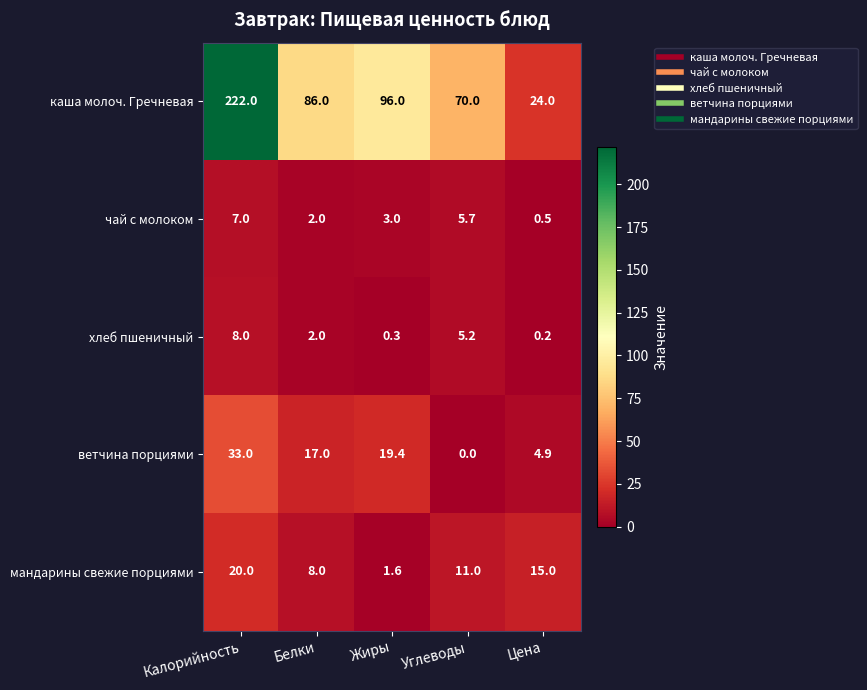

At which label is каша молоч. Гречневая closest to 123?

Жиры